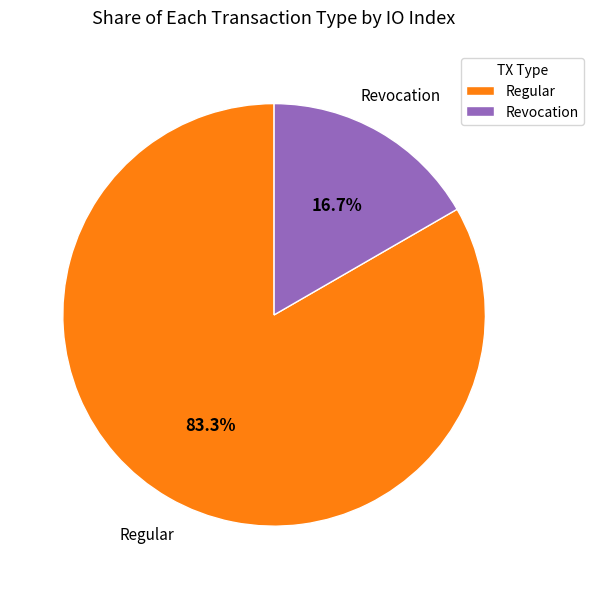

What is the smallest slice in the pie chart?

Revocation